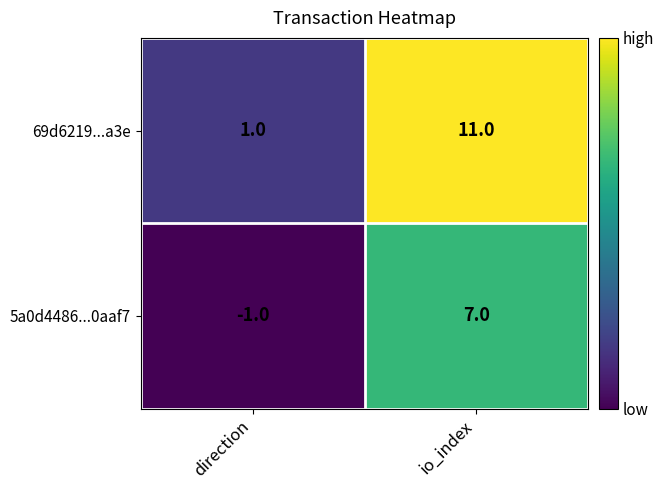

At which category is the sum across all series the highest?

io_index